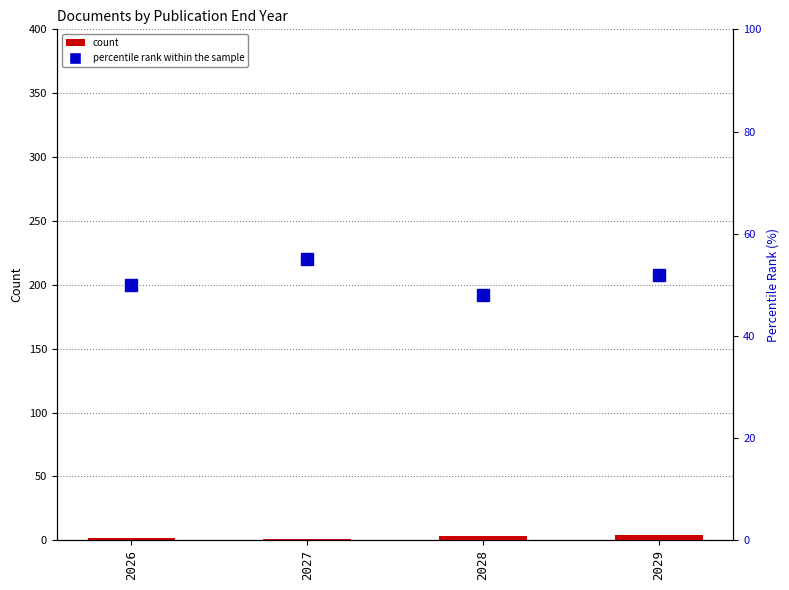

What is the difference between the highest and lowest values at 2026?

48